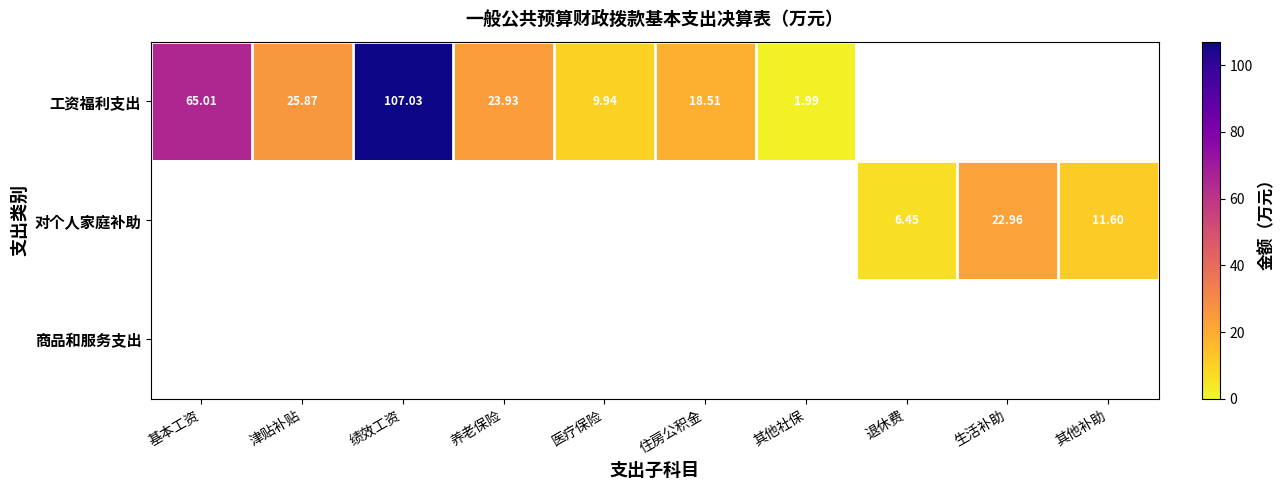

Is the value of 工资福利支出 at 住房公积金 greater than the value of 对个人家庭补助 at 退休费?

Yes